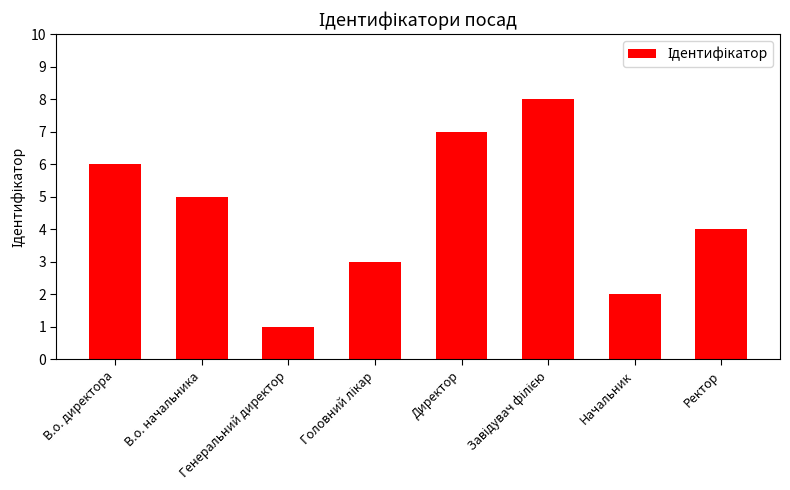

True or false: the data shows 6 at В.о. директора.

True